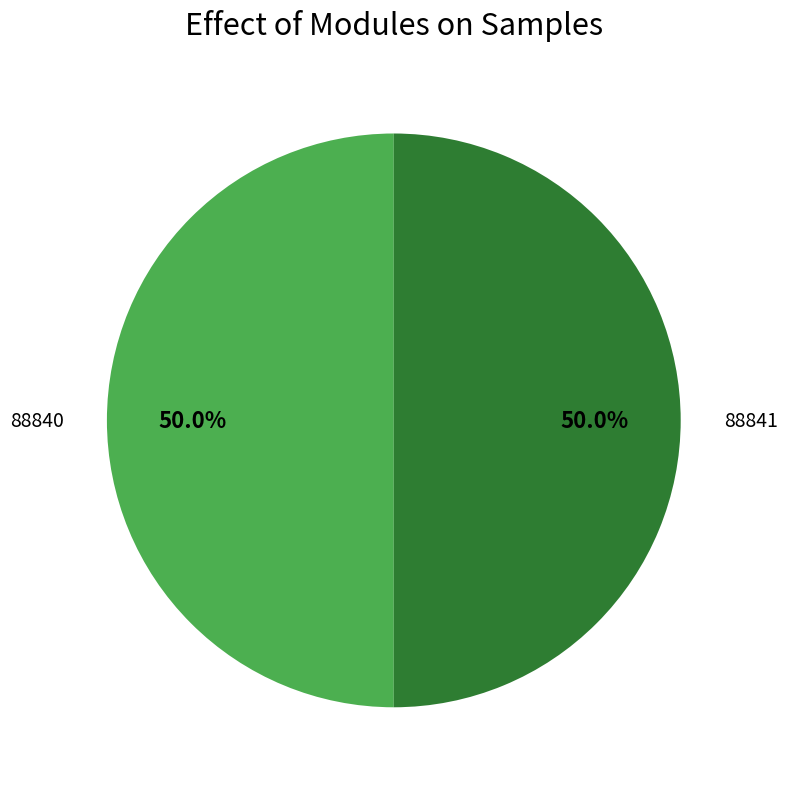

What percentage is NOT represented by 88840?

50.0%